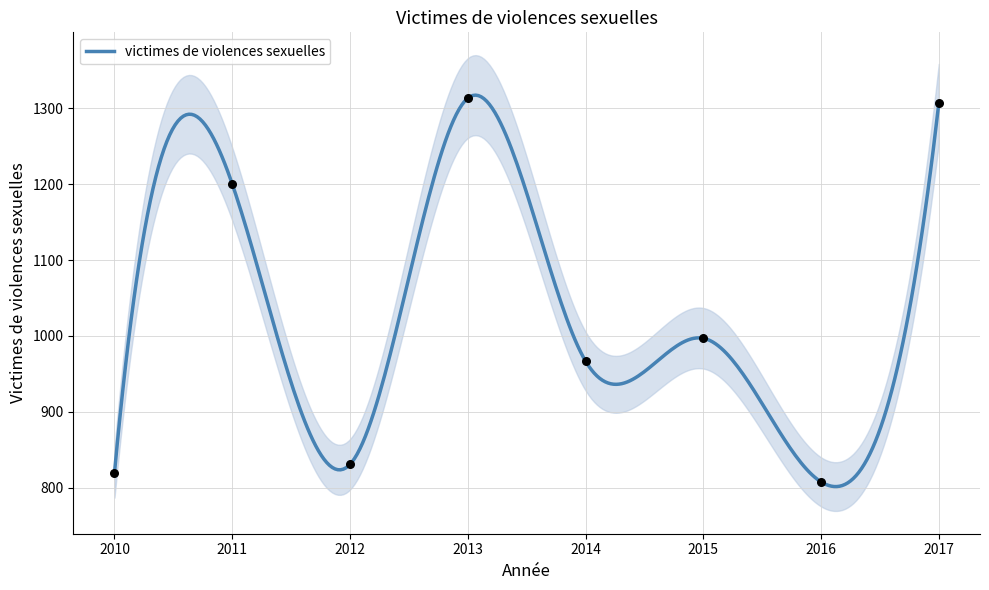

Between 2017 and 2015, which is larger?

2017